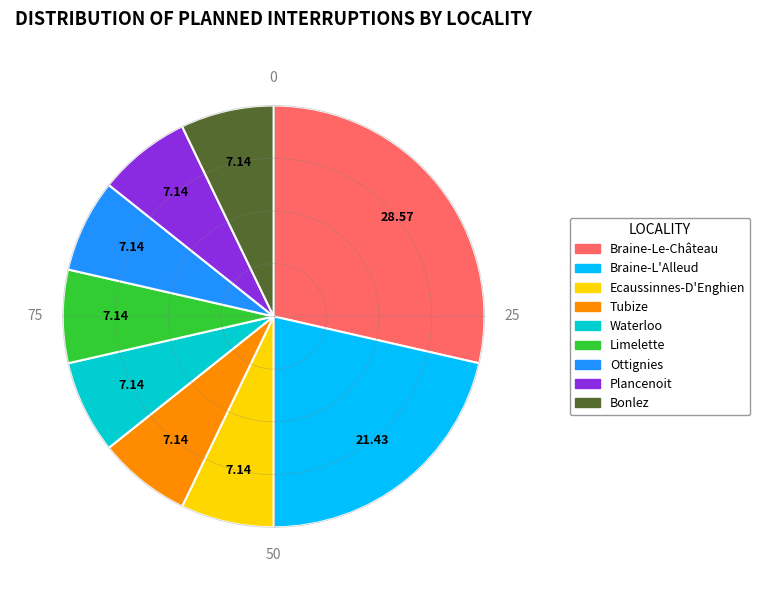

Count the number of slices in the pie.

9